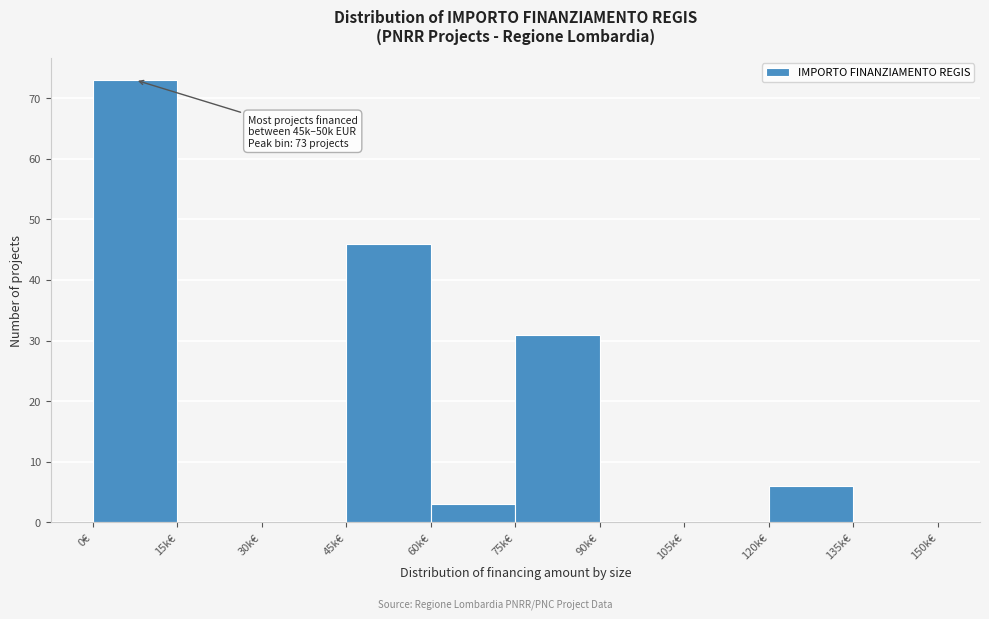

Reading left to right, what are all the values shown in this chart?

0€=73	15k€=0	30k€=0	45k€=46	60k€=3	75k€=31	90k€=0	105k€=0	120k€=6	135k€=0